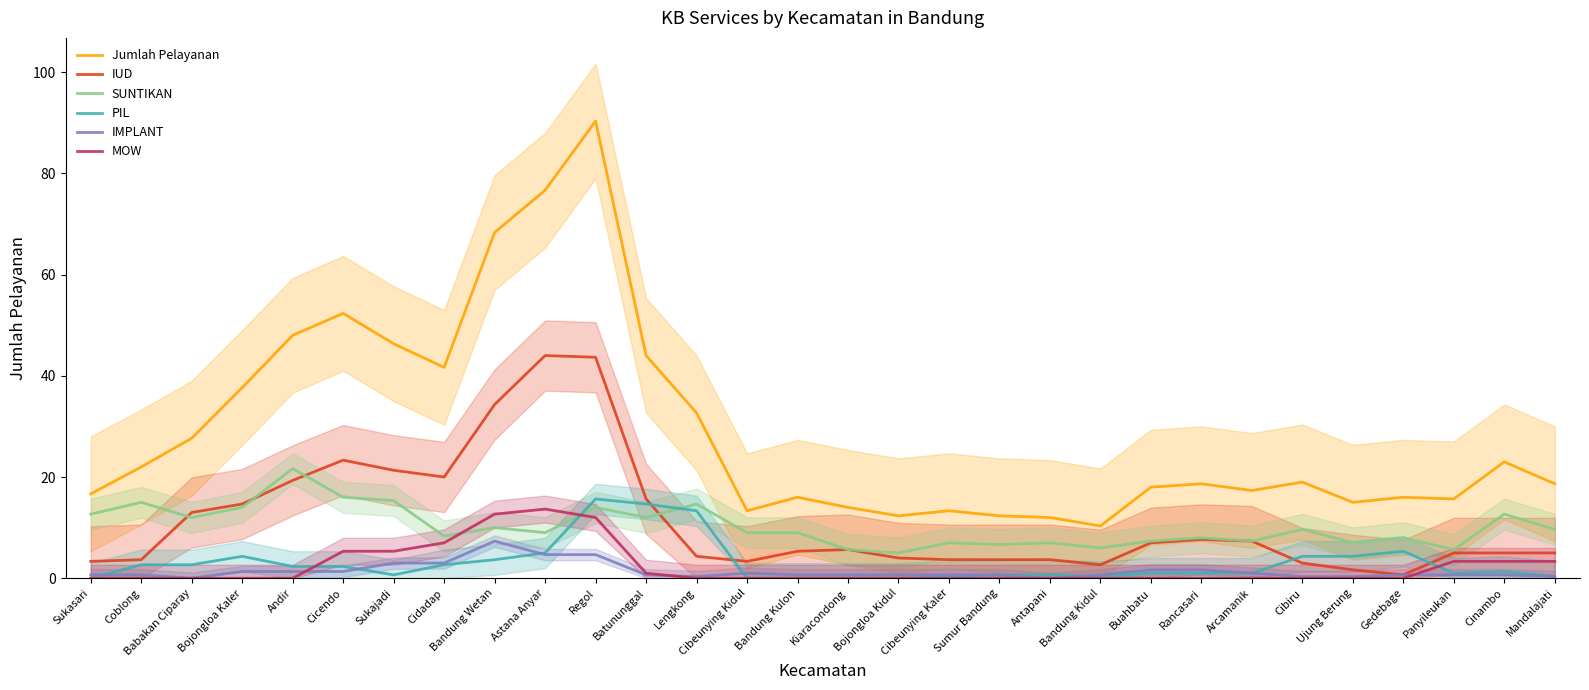

How many interior local peaks does the MOW series have?

1